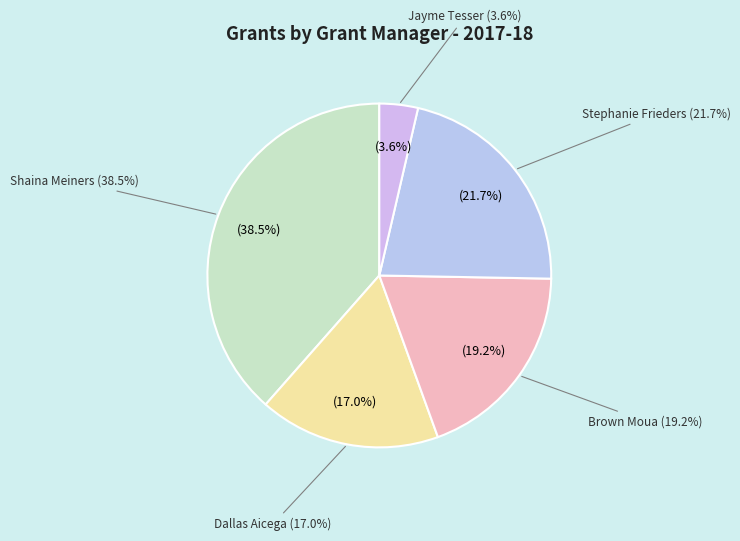

How many segments does this pie chart have?

5